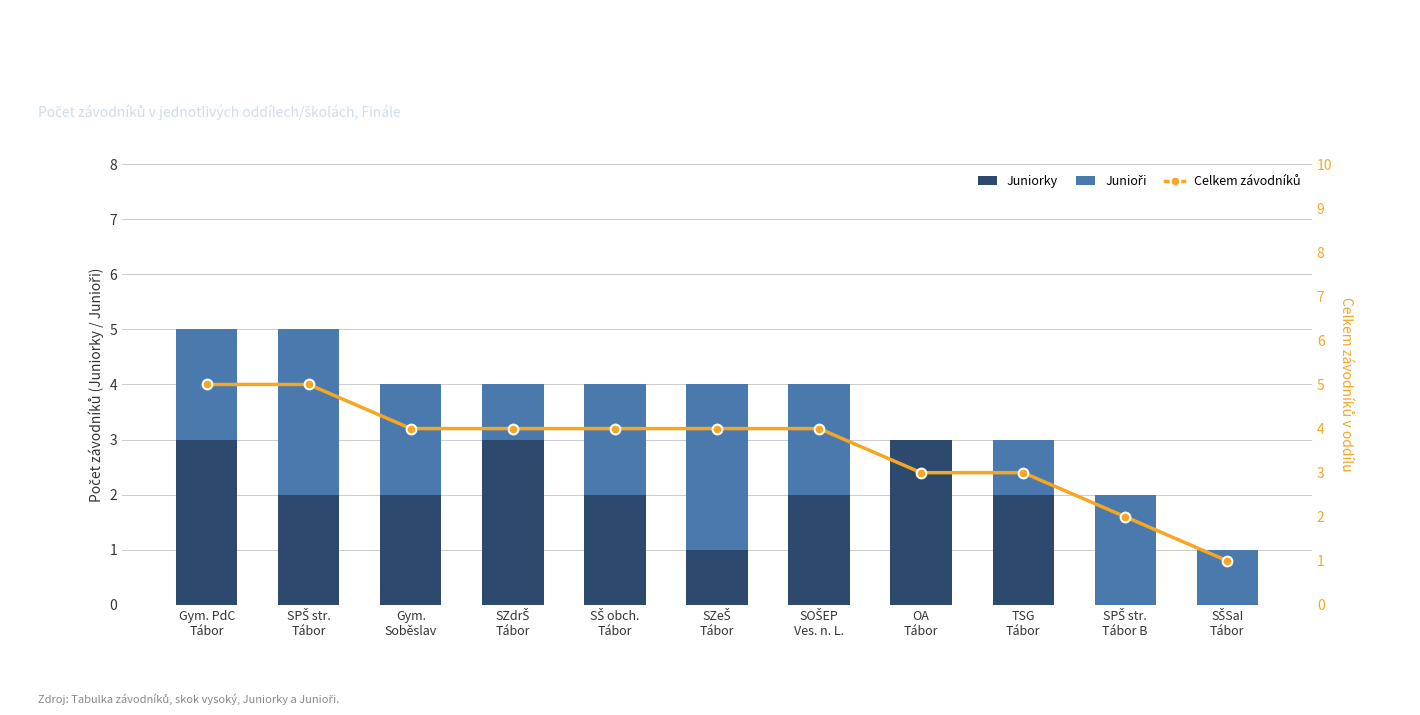

List the labels in order of Juniorky value, smallest first.

SPŠ str.
Tábor B, SŠSaI
Tábor, SZeŠ
Tábor, SPŠ str.
Tábor, Gym.
Soběslav, SŠ obch.
Tábor, SOŠEP
Ves. n. L., TSG
Tábor, Gym. PdC
Tábor, SZdrŠ
Tábor, OA
Tábor